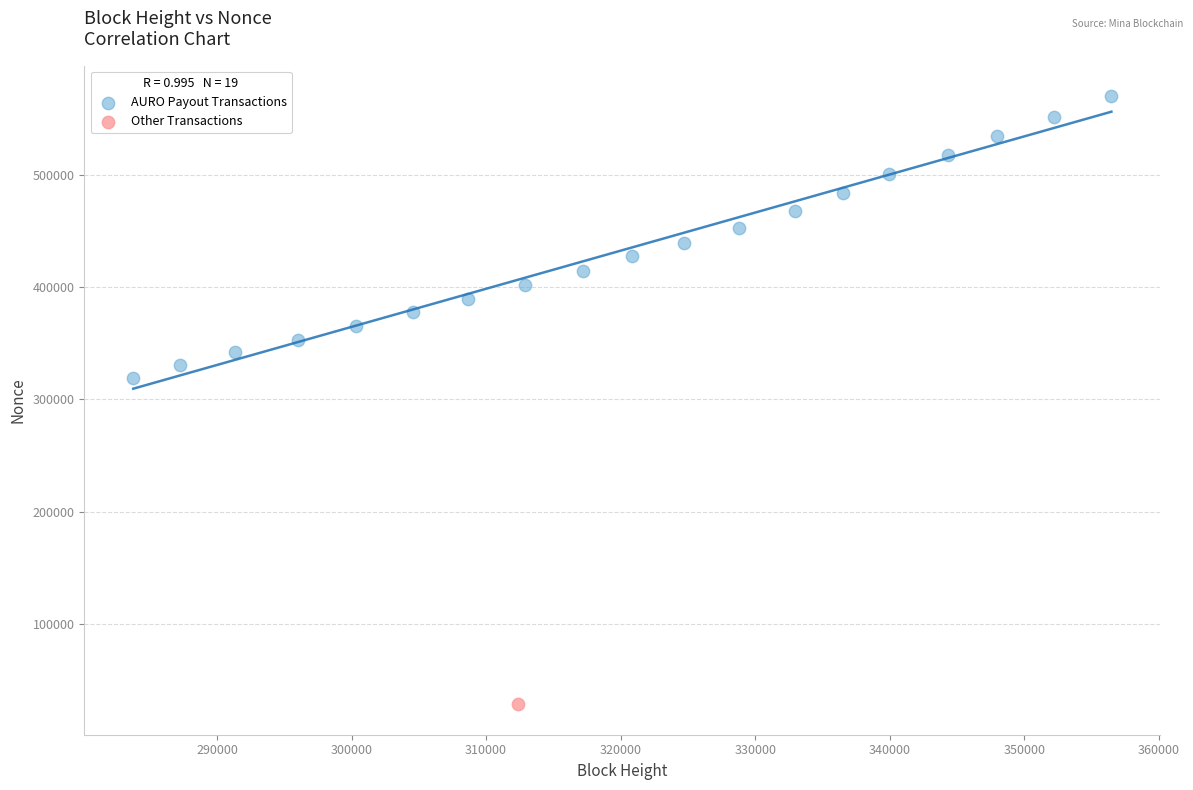

What are all the series names shown in the legend?

AURO Payout Transactions, Other Transactions